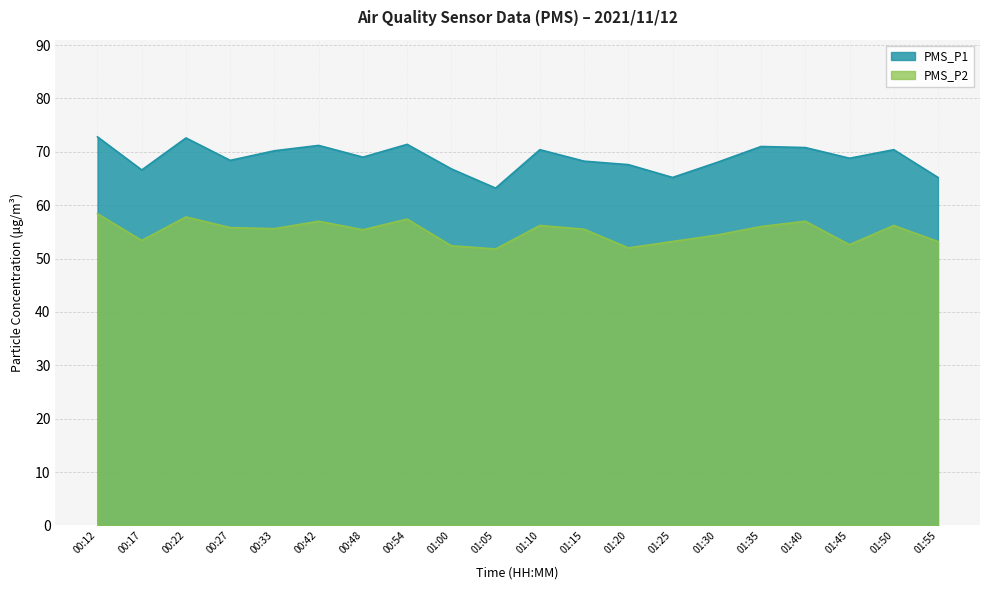

How many data points in PMS_P2 are above 55?

12